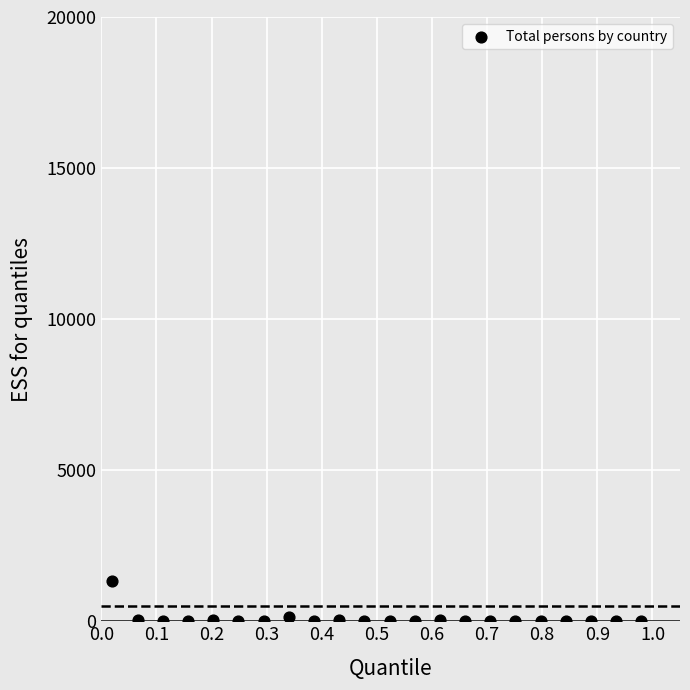

What is the range of Y values (max minus min)?

1317